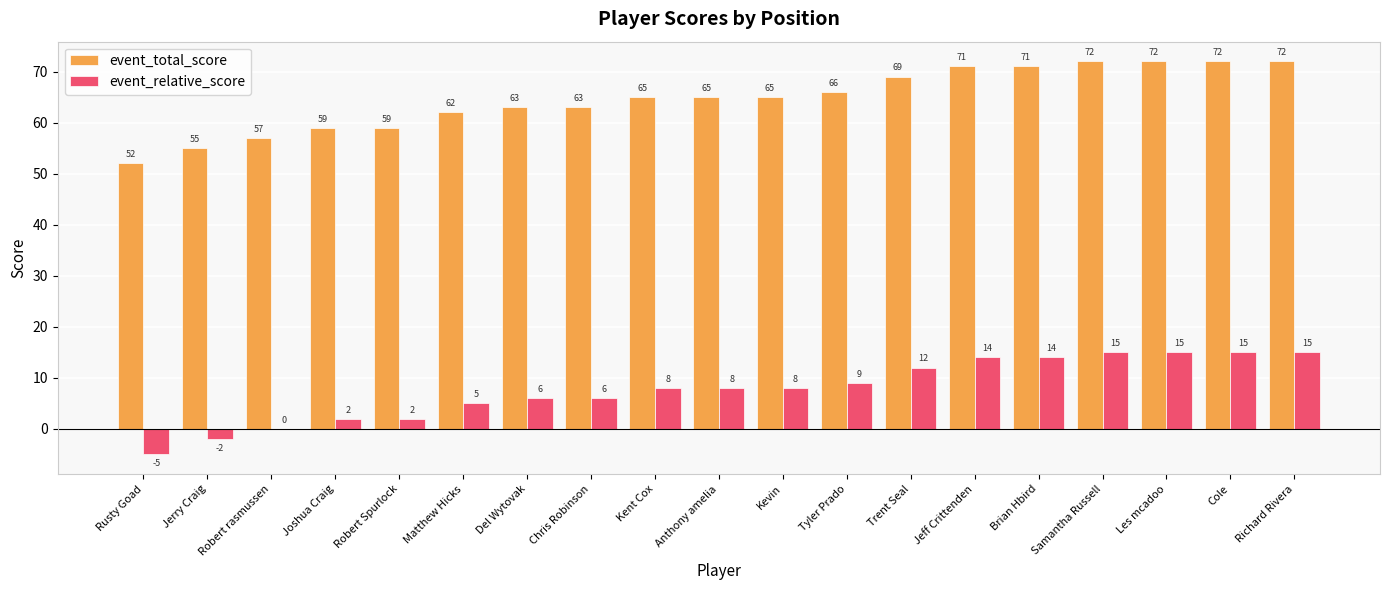

Is the value of event_total_score at Jeff Crittenden greater than the value of event_relative_score at Robert rasmussen?

Yes